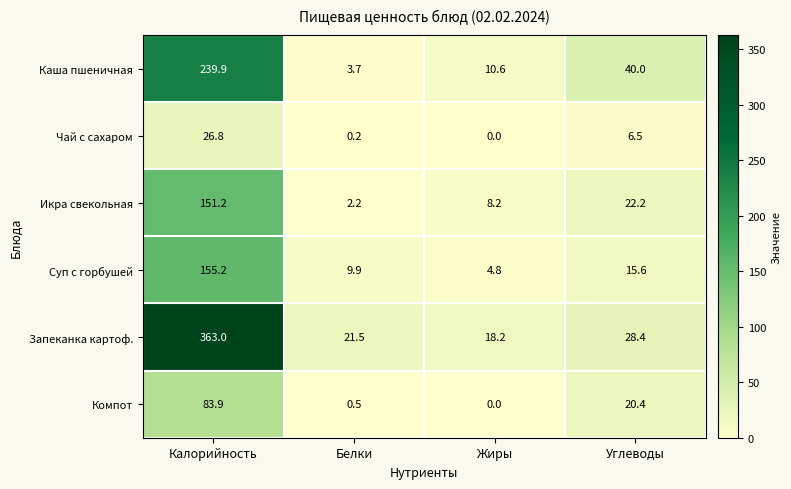

At how many categories does at least one series exceed 78?

1